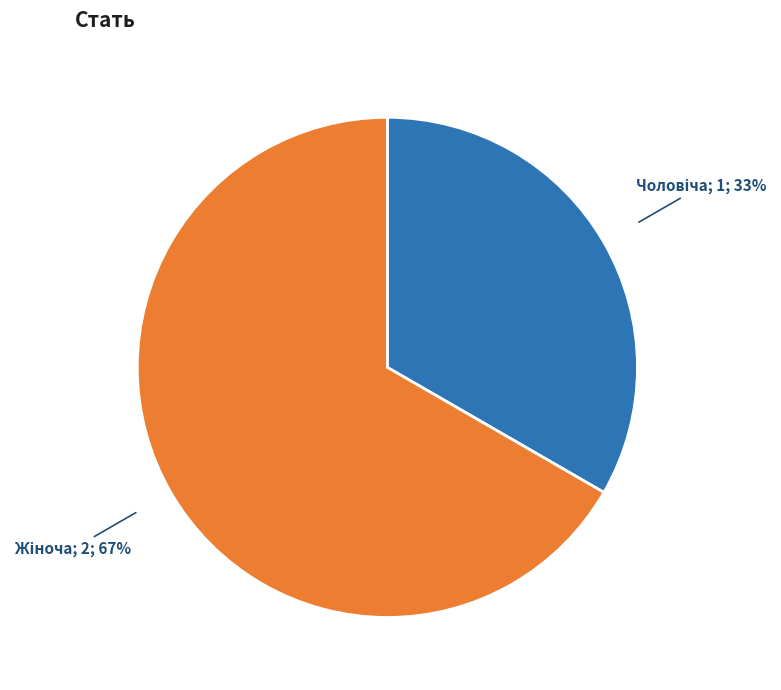

To the nearest percent, what is the average slice percentage?

50%